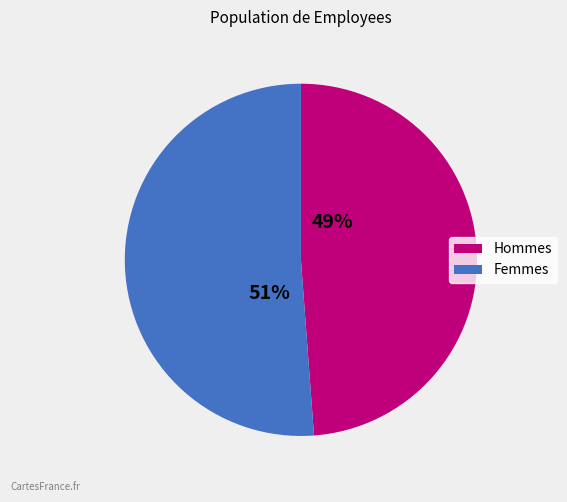

Is there a majority slice in this chart?

Yes